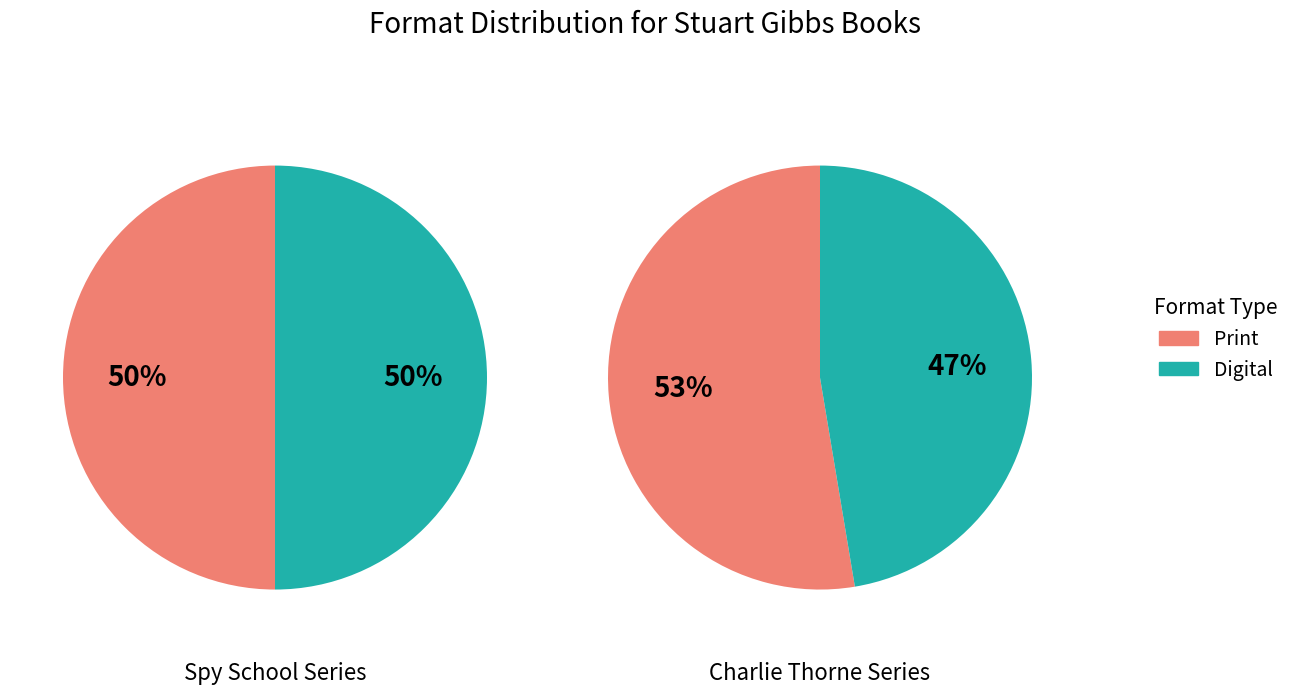

How many segments does this pie chart have?

2